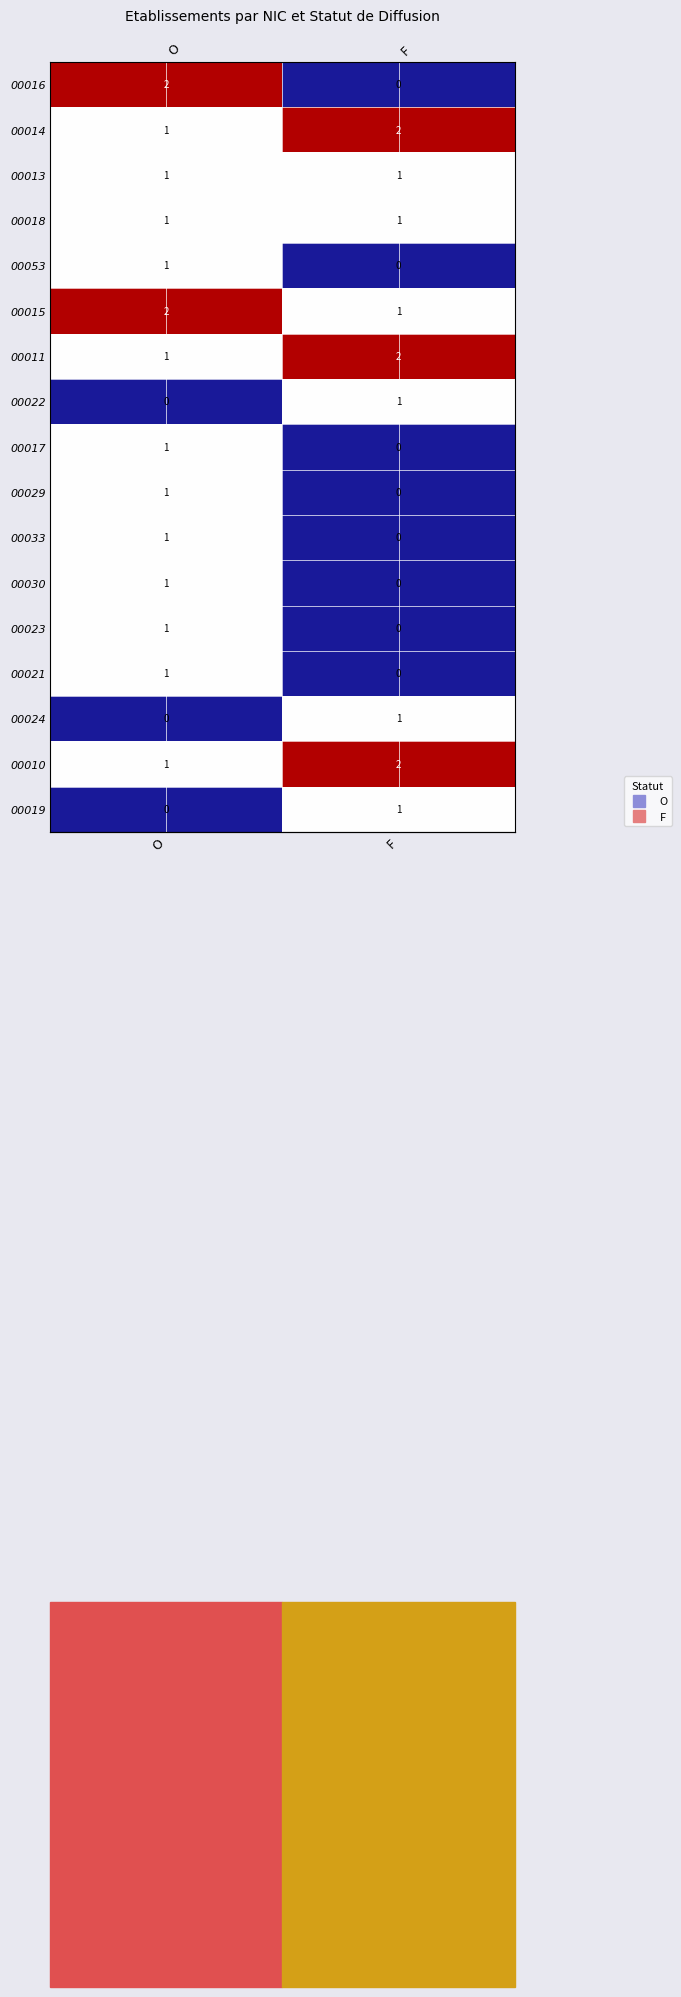

At which category is the sum across all series the highest?

O